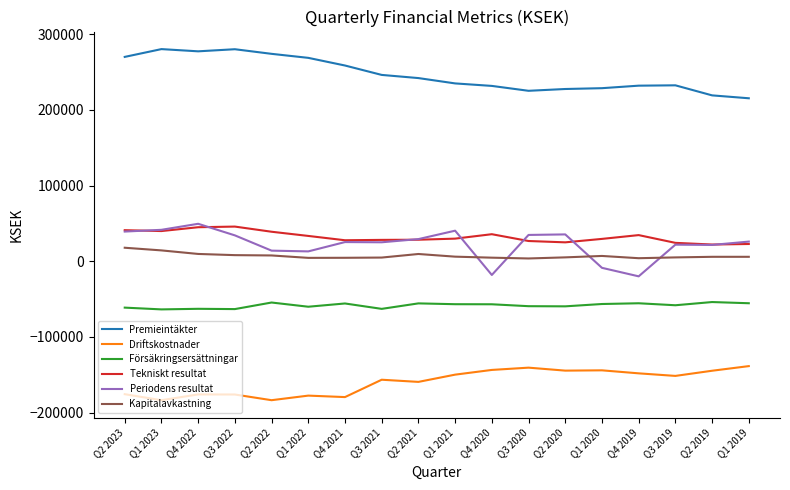

What is the maximum value shown in the chart?

280152